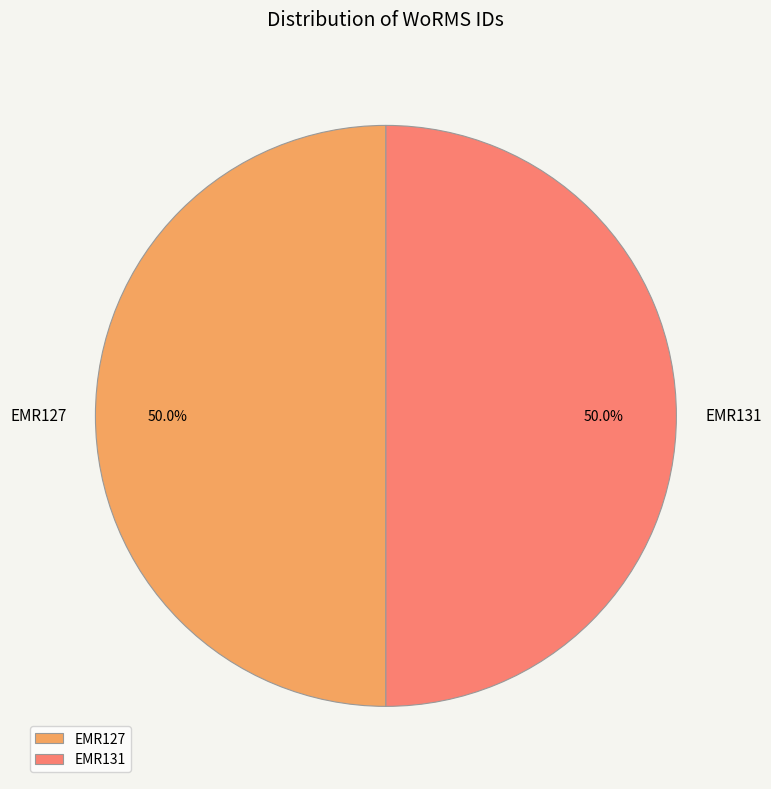

What percentage is the EMR131 slice, to the nearest percent?

50%